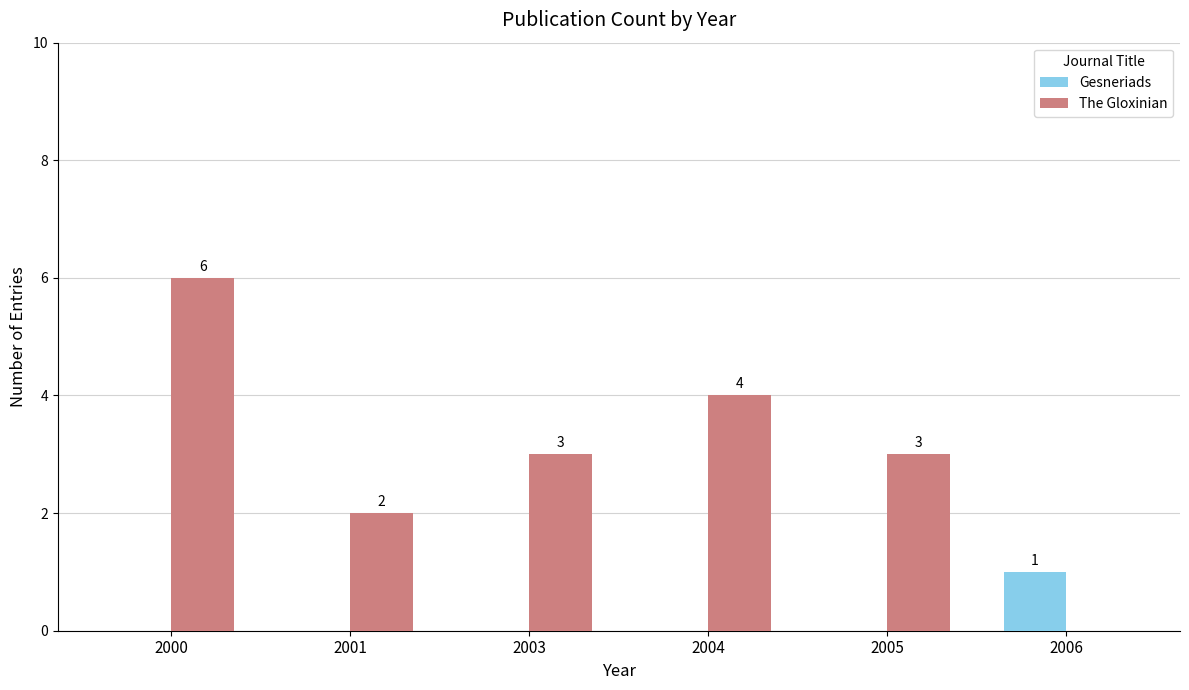

What is the sum of the The Gloxinian values at 2006 and 2001?

2